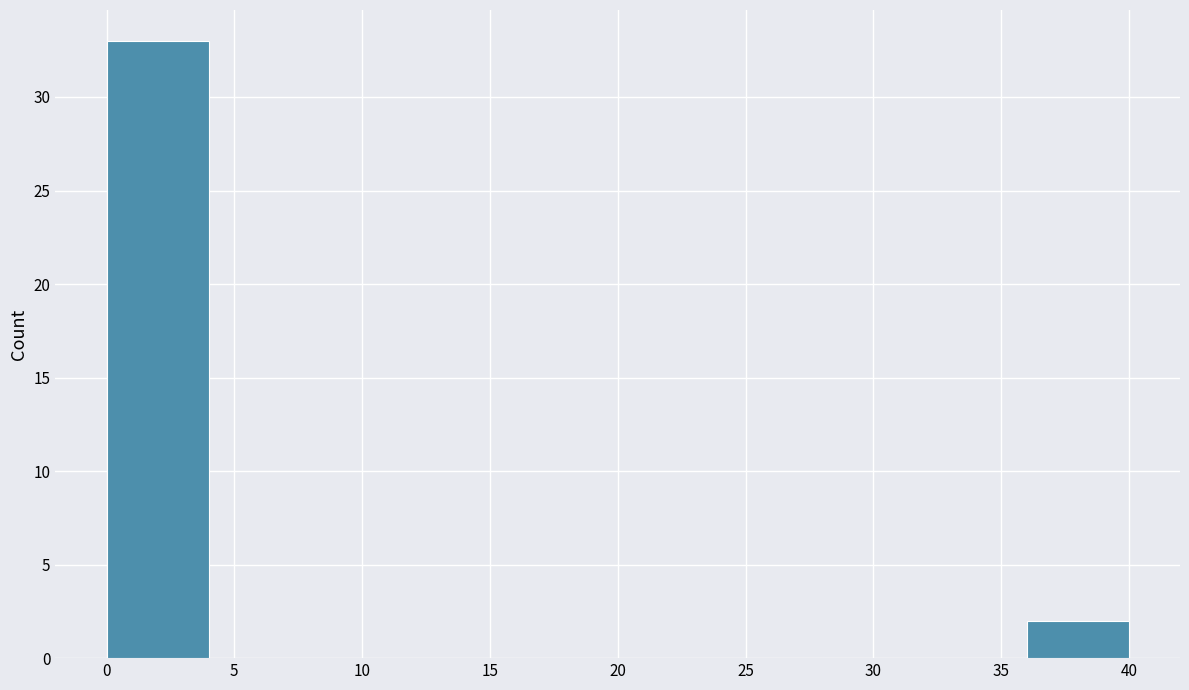

Reading left to right, transcribe this chart: for each bar, give the range it covers on the x-axis and its height. The values are not printed on the chart, so give them approximately, as read against the axis.

0 to 4: 33
4 to 8: 0
8 to 12: 0
12 to 16: 0
16 to 20: 0
20 to 24: 0
24 to 28: 0
28 to 32: 0
32 to 36: 0
36 to 40: 2